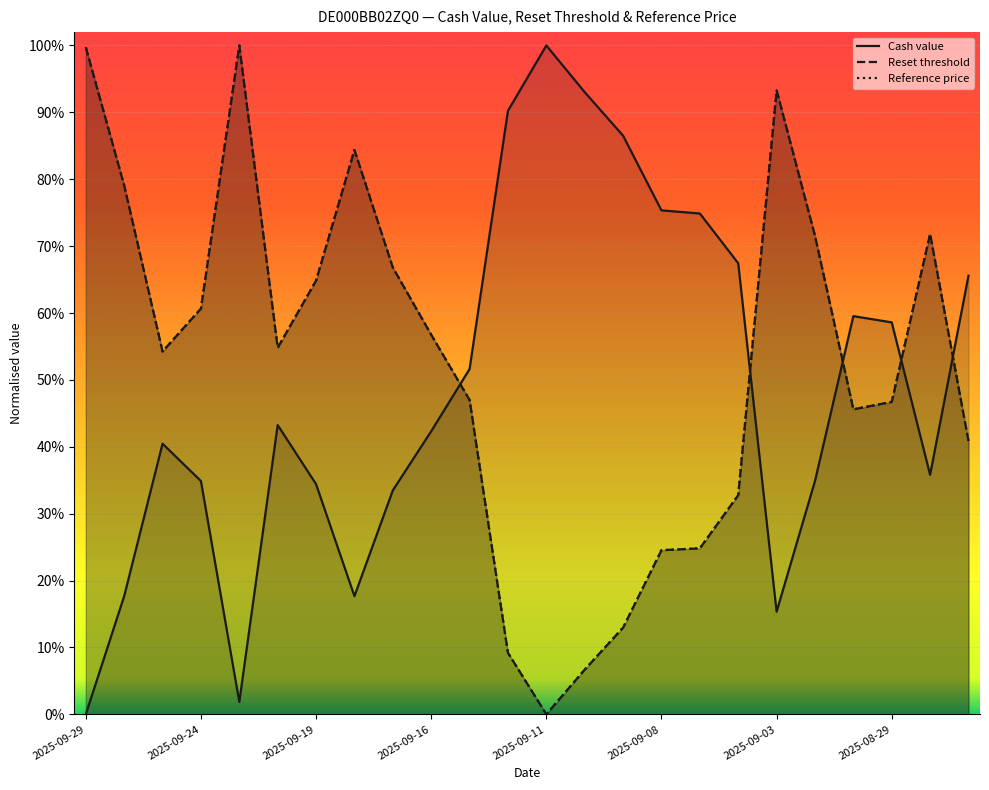

How many interior local valleys does the Reference price series have?

4